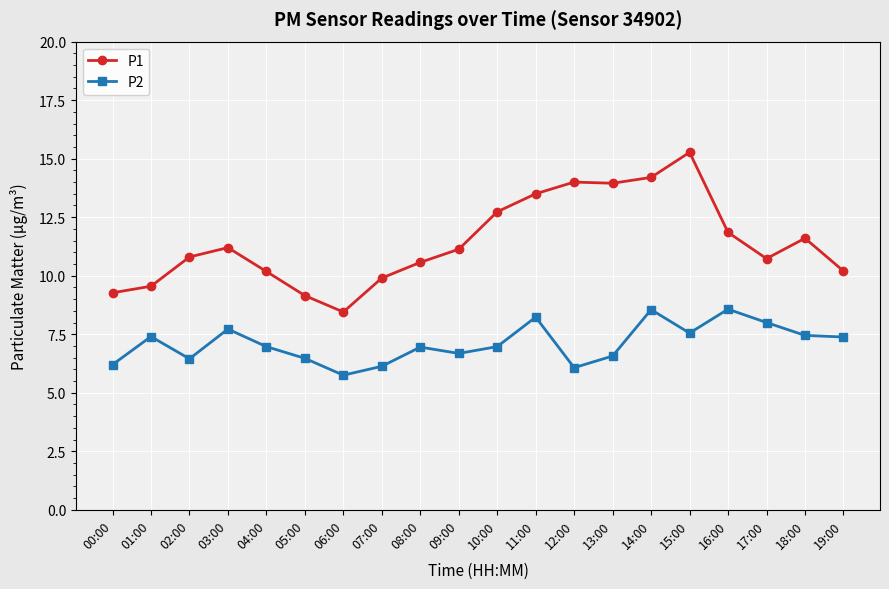

What is the lowest value of the P2 series?

5.8